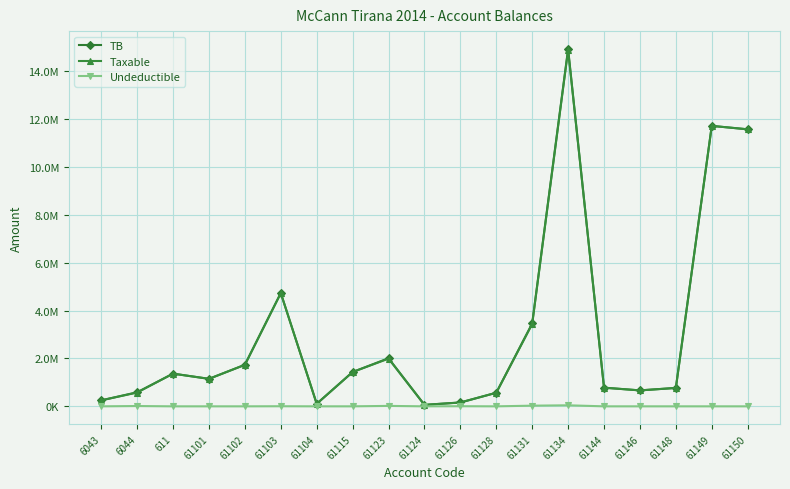

The TB series shows 588118.9 at 6044. True or false?

True